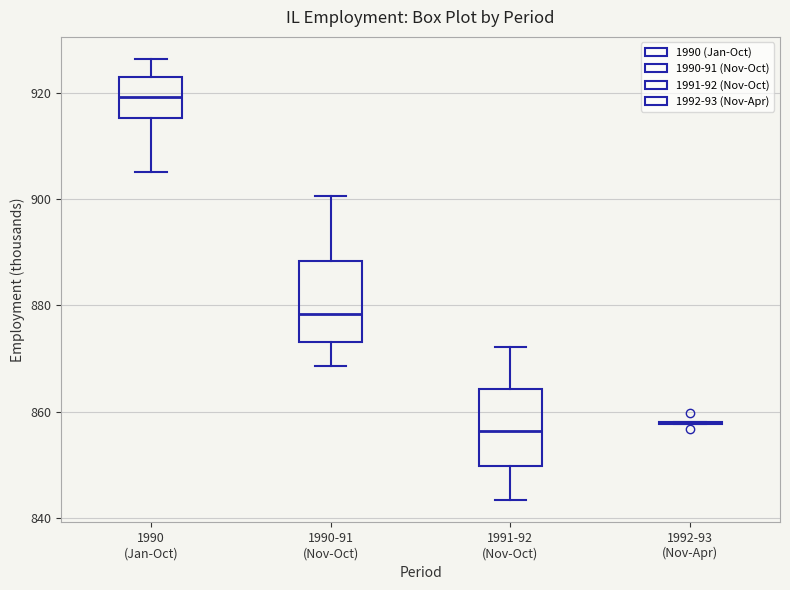

Reading left to right, read every box against the y-axis: the position of its median line, the range the box covers, and the ends of its whiskers. The values are not printed on the chart, so give them approximately, as read against the axis.

1990 (Jan-Oct): median 920, box 916 to 922, whiskers 906 to 926
1990-91 (Nov-Oct): median 878, box 874 to 888, whiskers 868 to 900
1991-92 (Nov-Oct): median 856, box 850 to 864, whiskers 844 to 872
1992-93 (Nov-Apr): box collapsed to a line at 858, whiskers 858 to 858